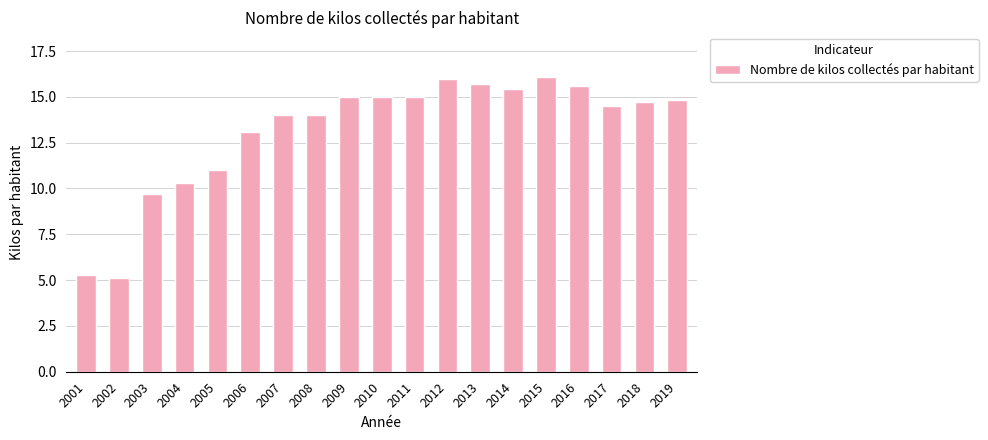

The chart shows a value of 23.8 at 2010. True or false?

False